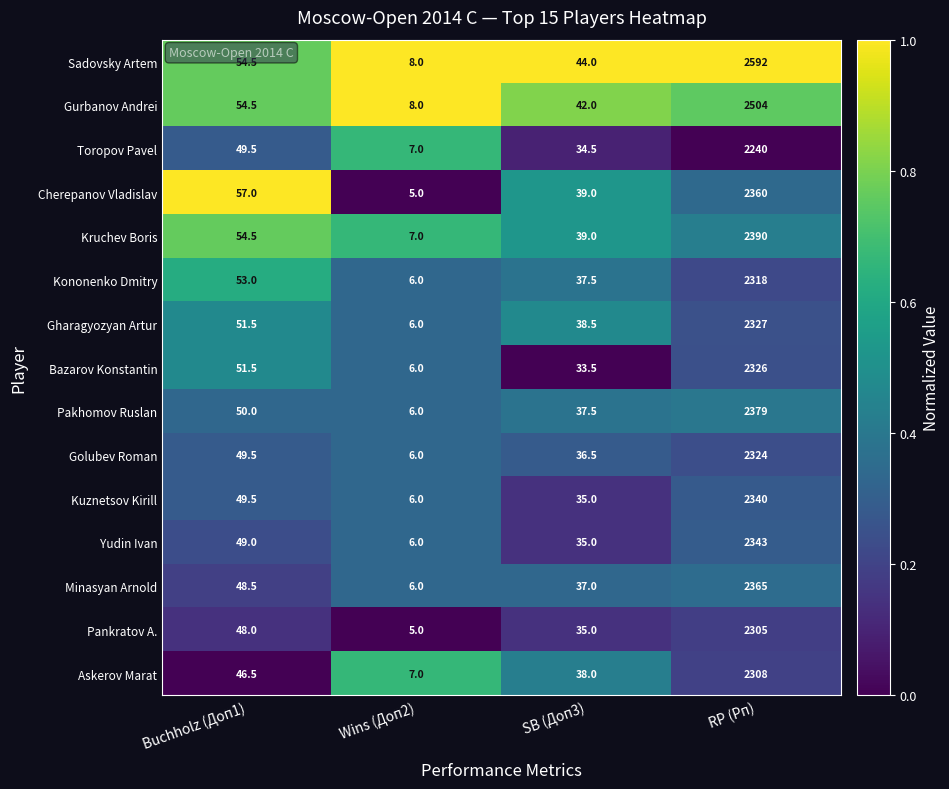

At which category is the sum across all series the highest?

RP (Рп)